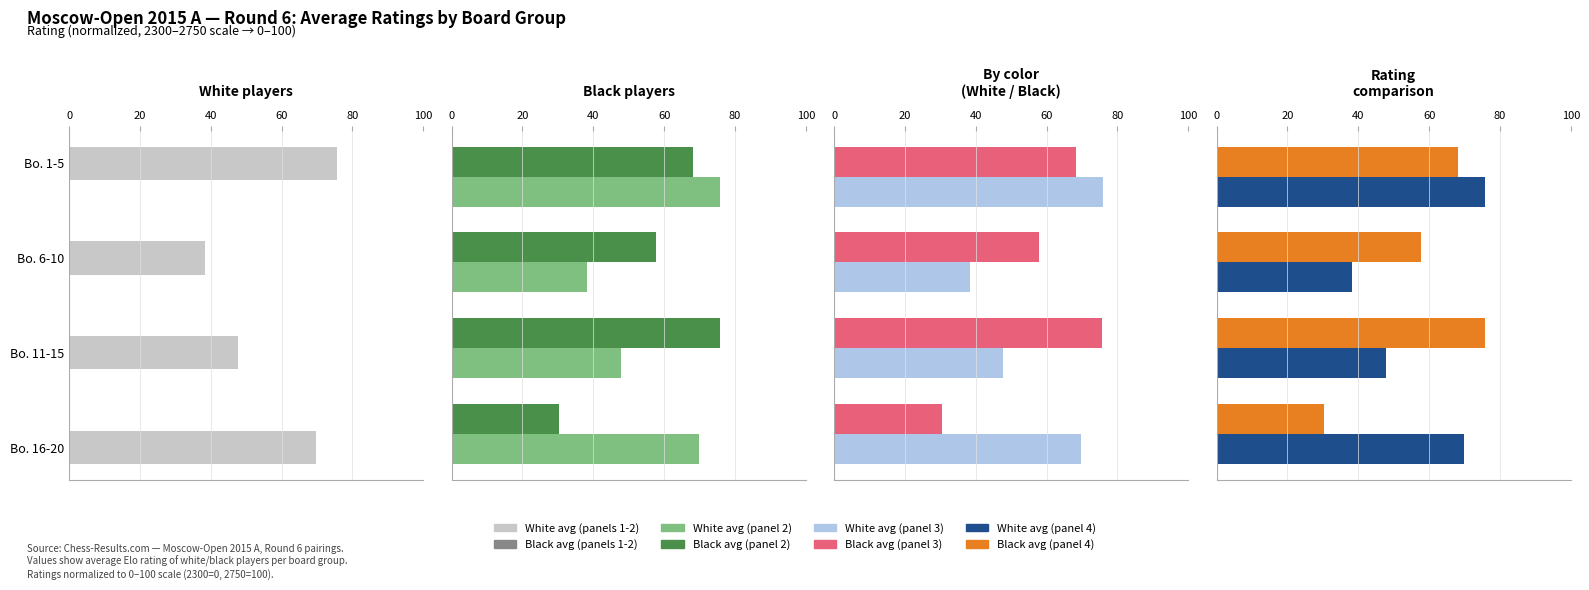

What is the difference between the maximum and minimum values in the Black avg series?

45.3